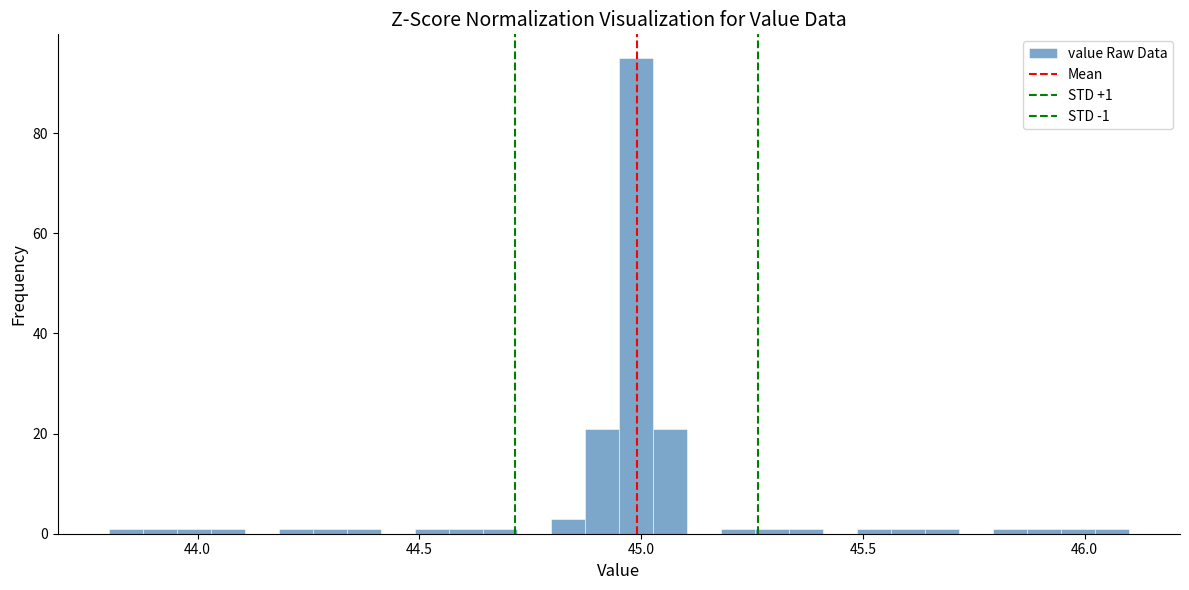

Read against the x-axis, roughly where is the centre of the tallest bar?

45.00